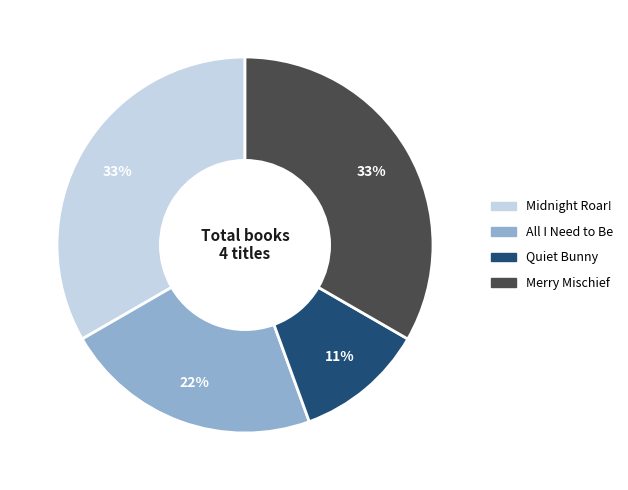

Combined, do All I Need to Be and Merry Mischief account for over 50%?

Yes